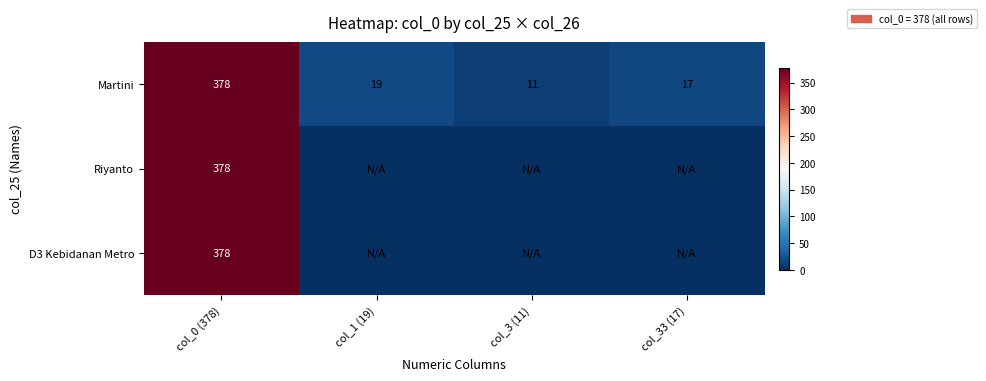

What is the average value of the Martini series?

106